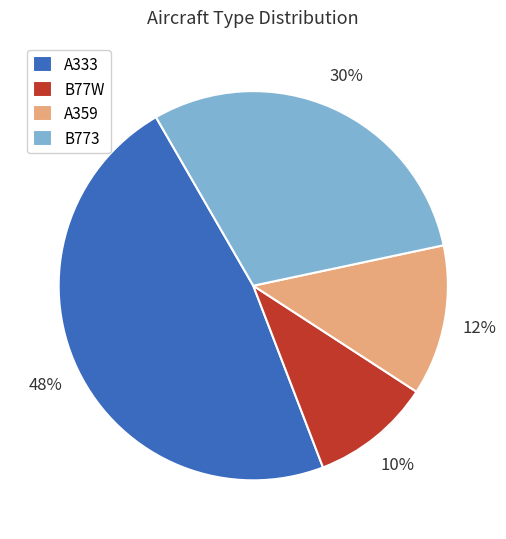

Does any single category account for the majority?

No